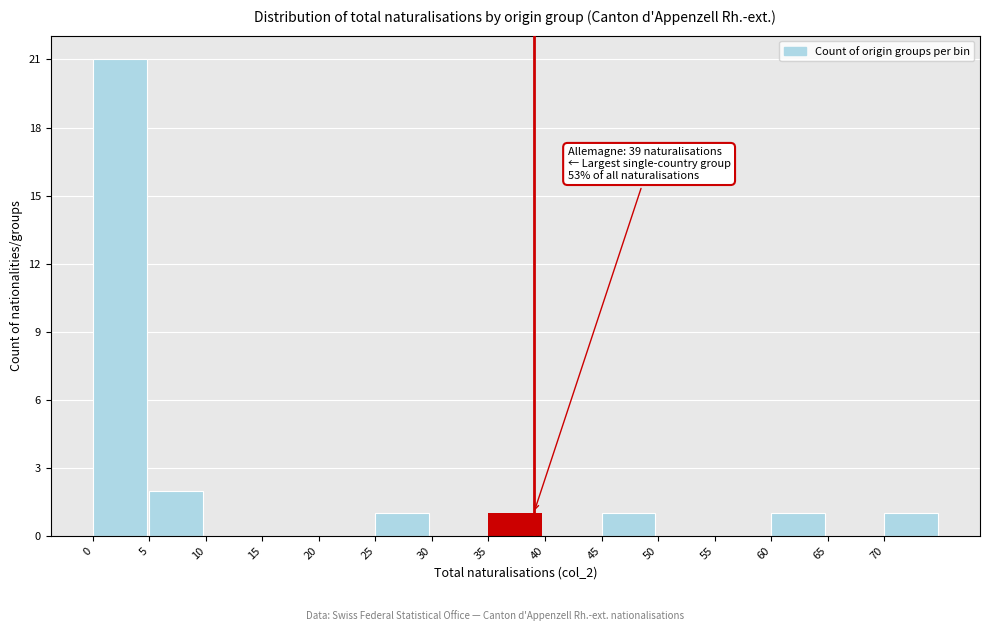

Which range on the x-axis has the tallest bar?

0 to 5